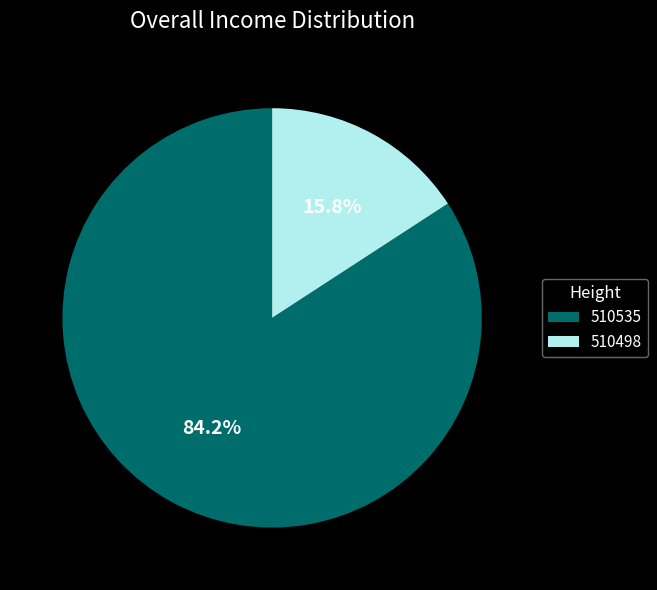

What percentage is the 510498 slice, to the nearest percent?

16%